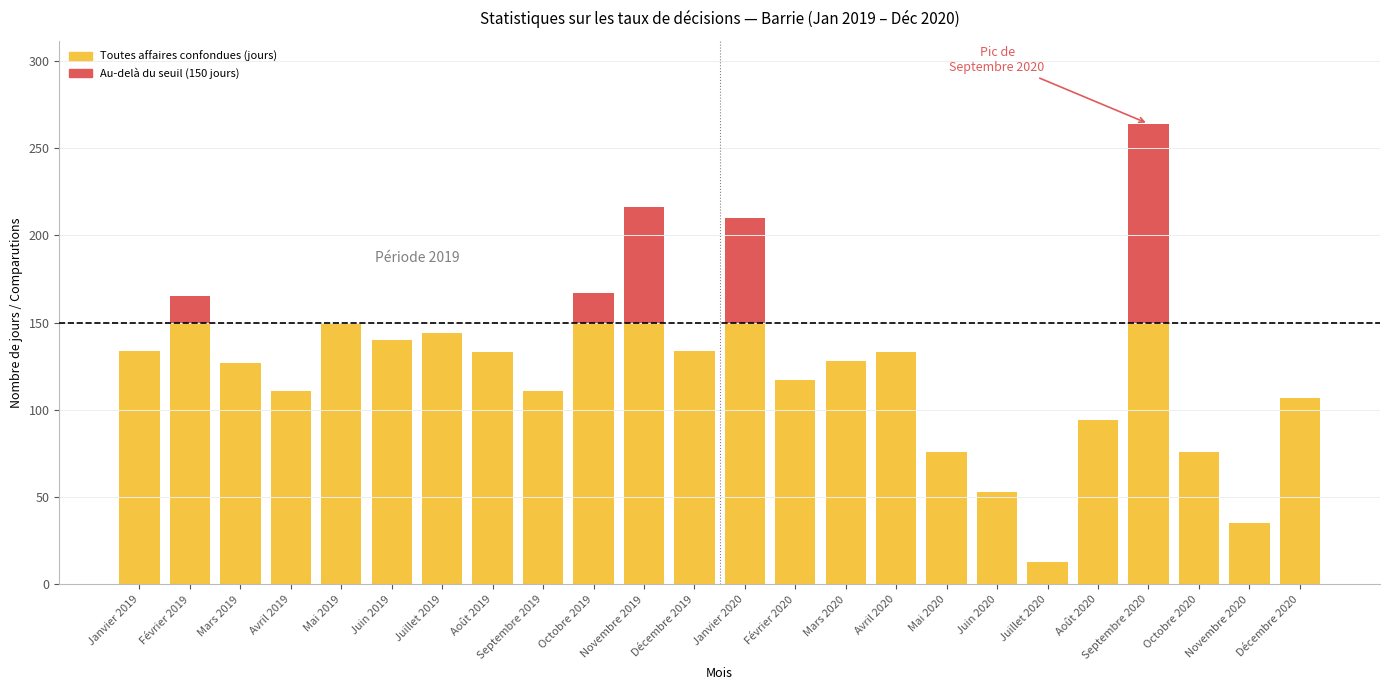

At which category is the sum across all series the highest?

Septembre 2020